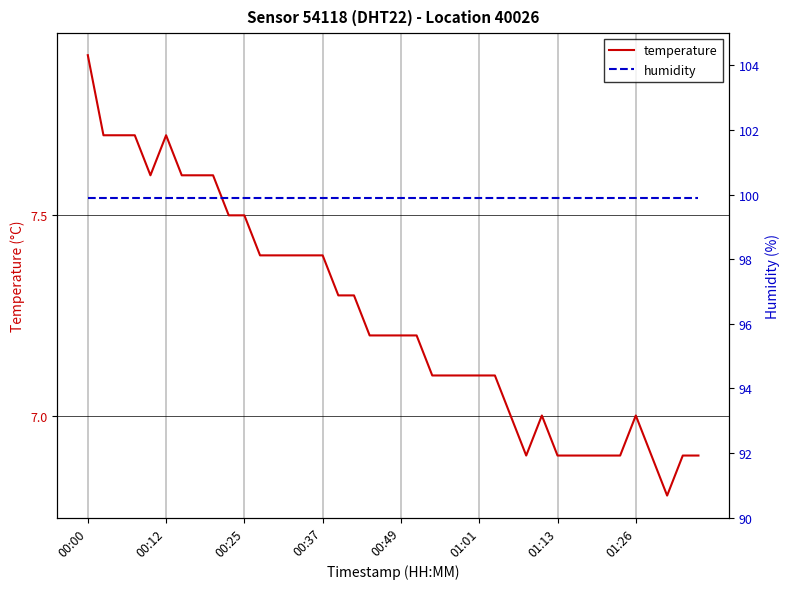

True or false: temperature and humidity intersect in this chart.

False